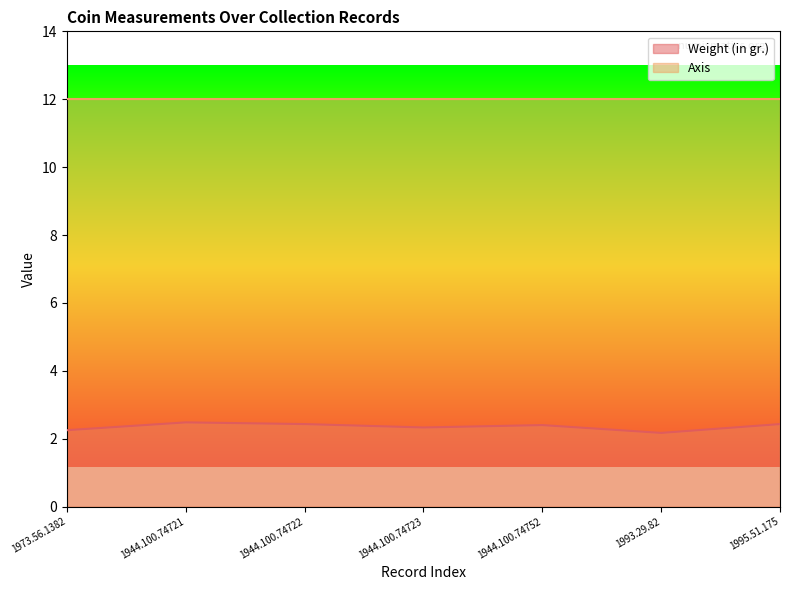

What is the change in value from 1944.100.74721 to 1944.100.74752?

-0.1